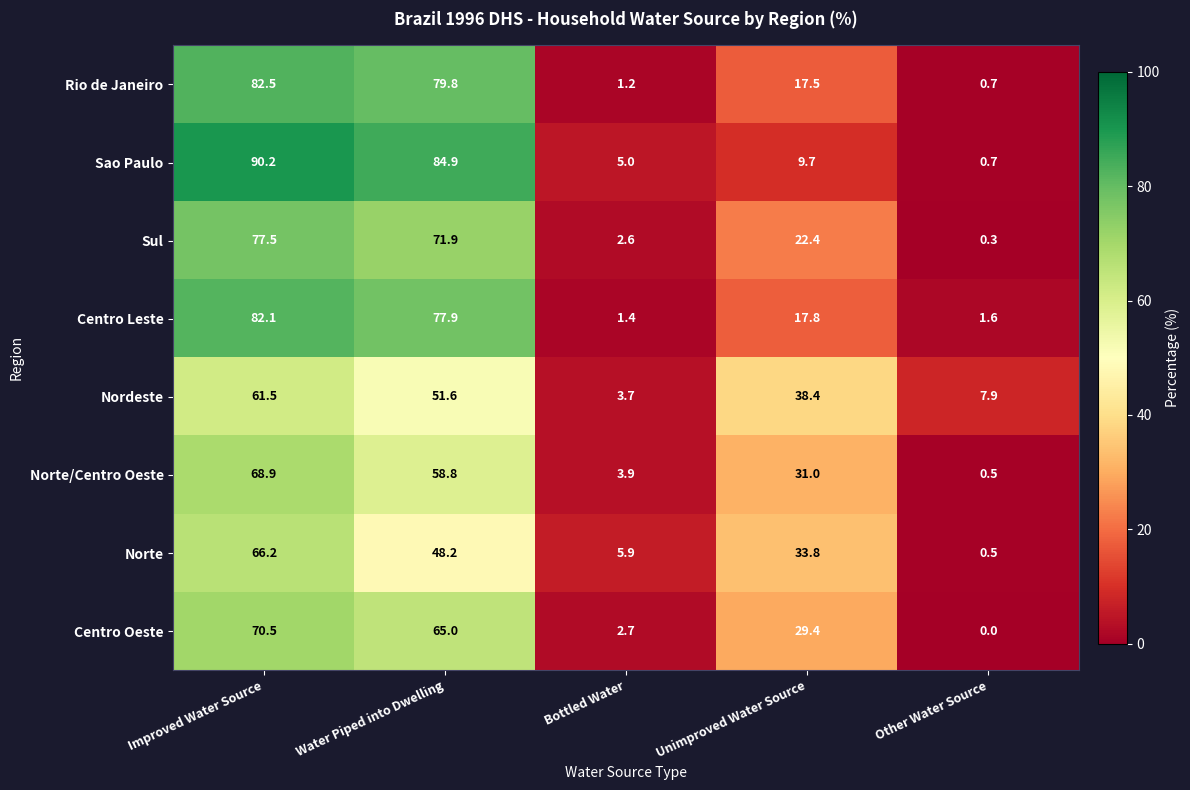

What is the average value of the Centro Oeste series?

33.5